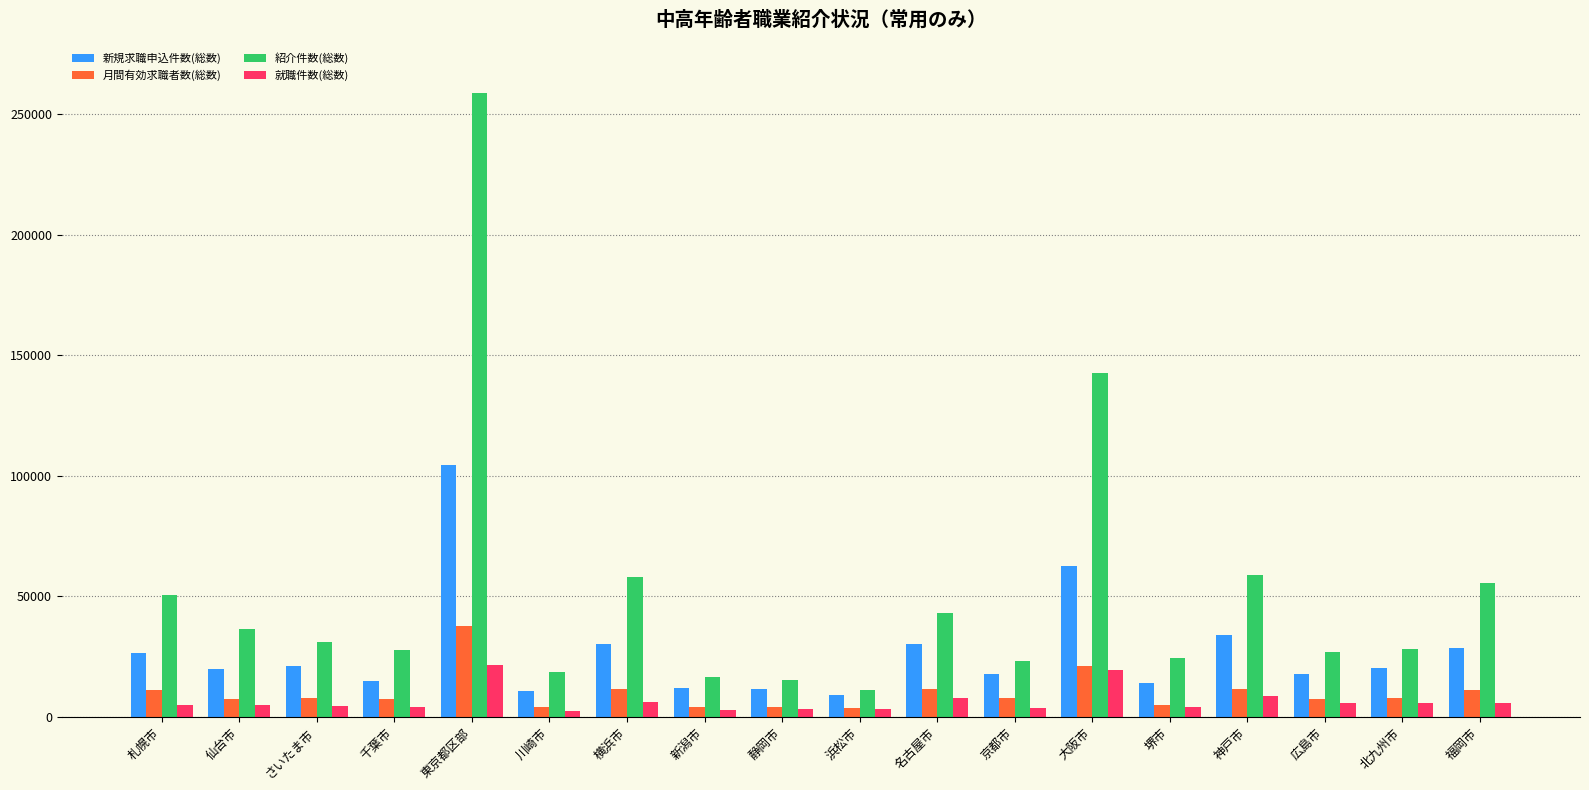

Rank the series by their maximum value, from lowest to highest.

就職件数(総数), 月間有効求職者数(総数), 新規求職申込件数(総数), 紹介件数(総数)